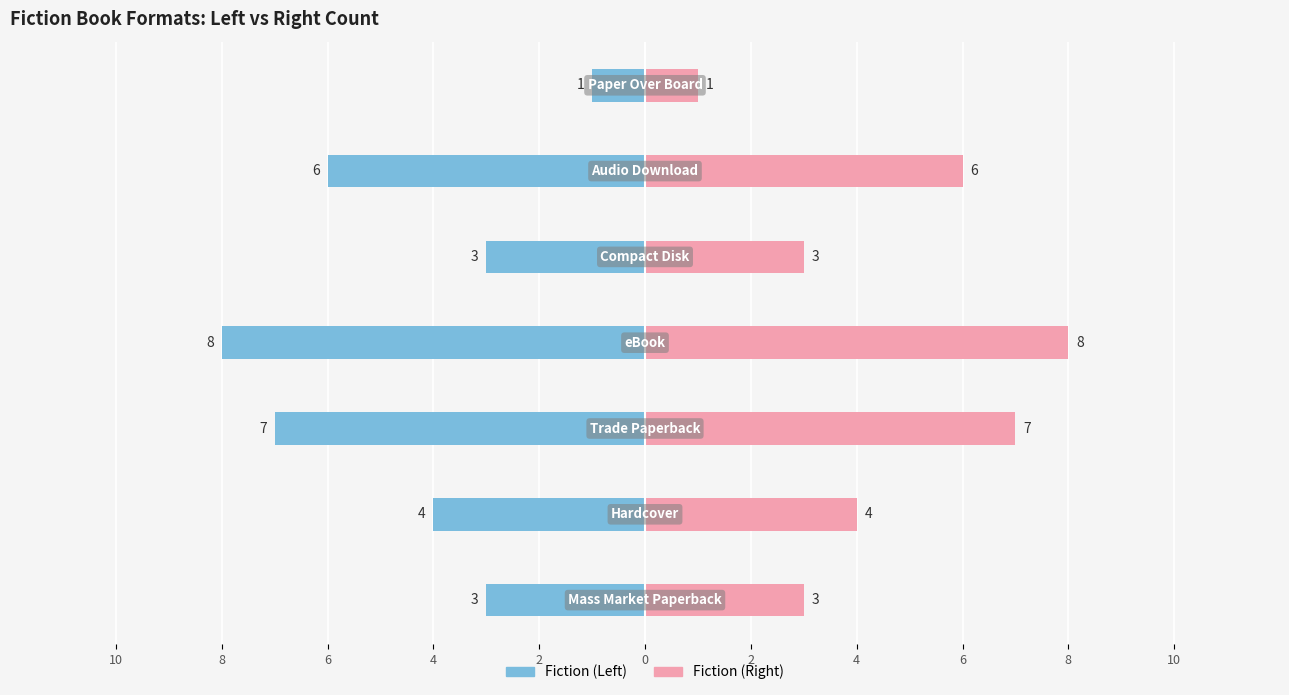

The value of Fiction (Left) at 6 is -10. True or false?

False